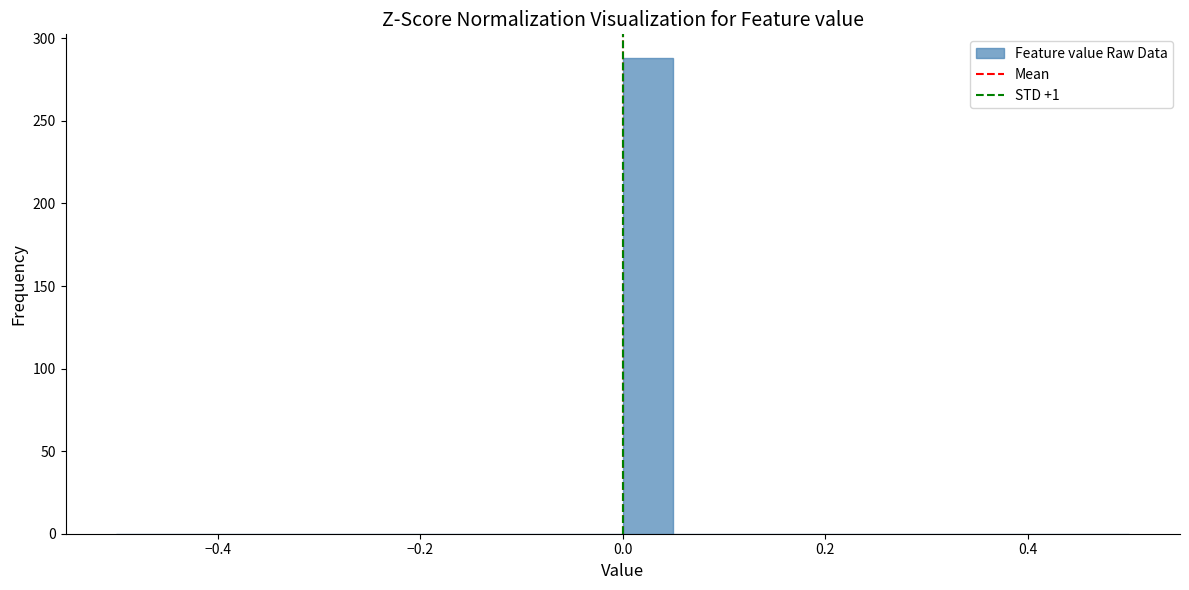

Read against the x-axis, roughly where is the centre of the tallest bar?

0.02